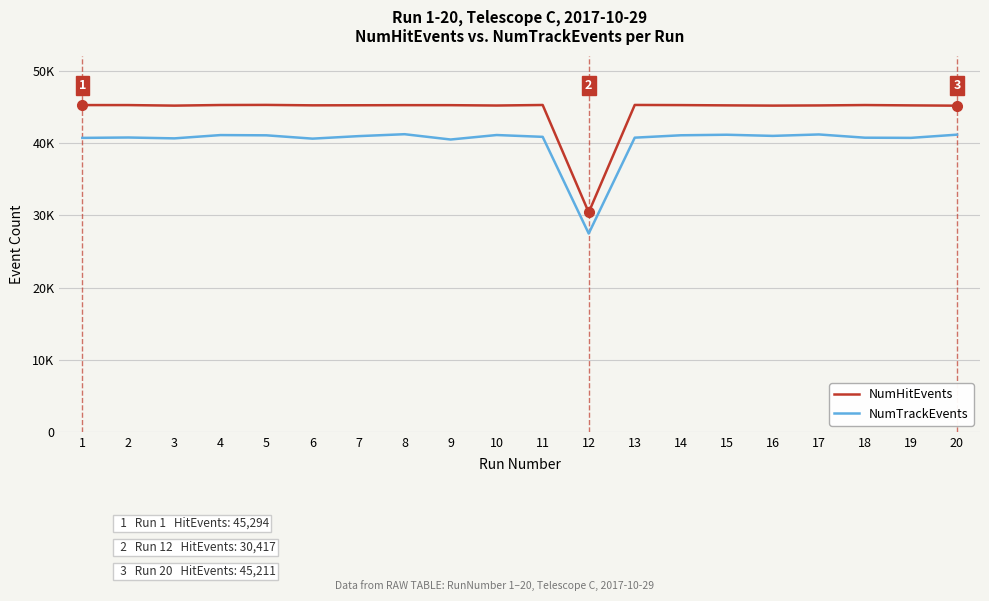

Does the chart have visible grid lines?

Yes